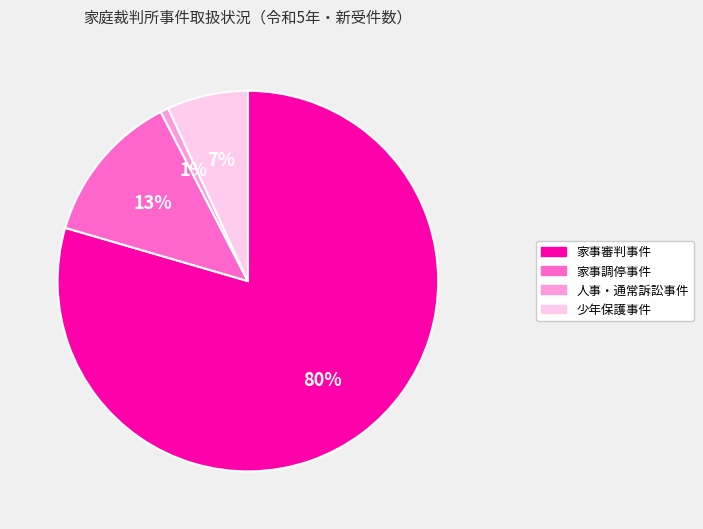

The 家事調停事件 slice represents 13% of the pie. True or false?

True